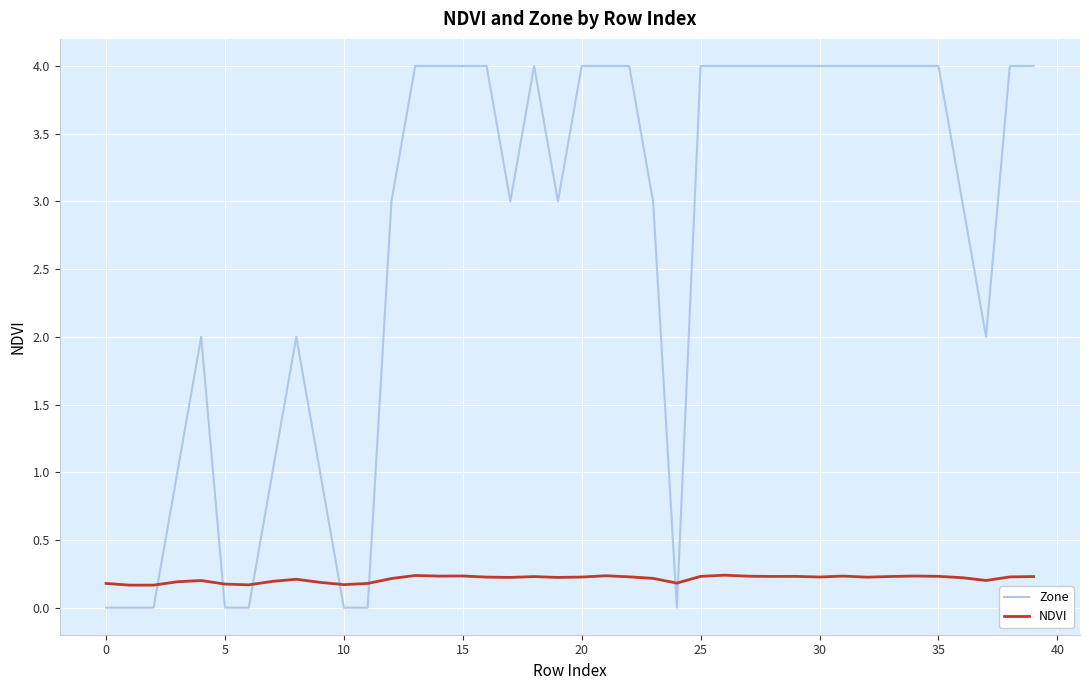

What is the sum of all NDVI values?

8.5